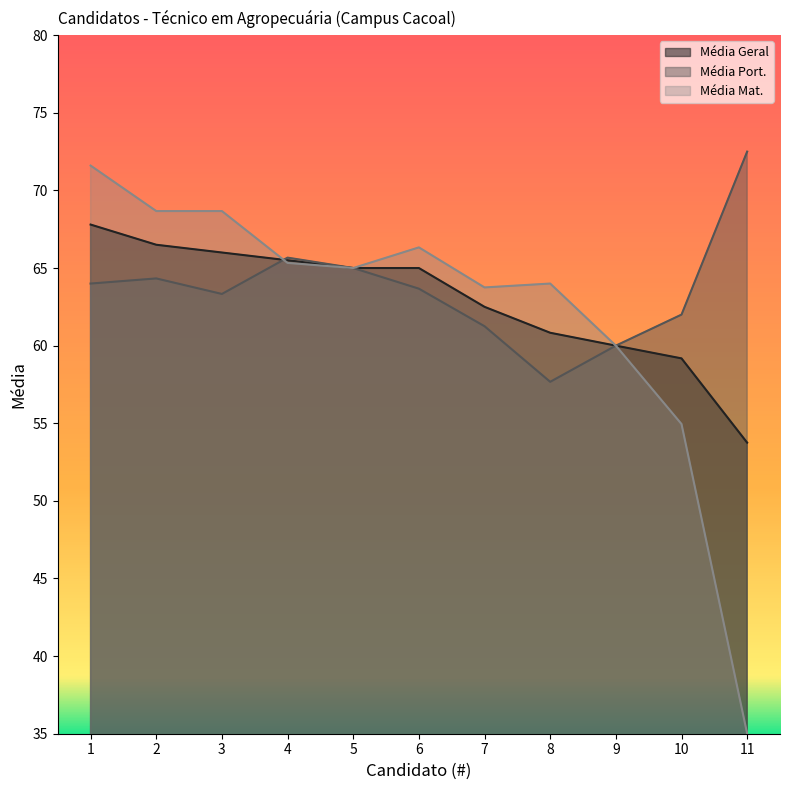

Does the chart display data point markers on the line(s)?

No